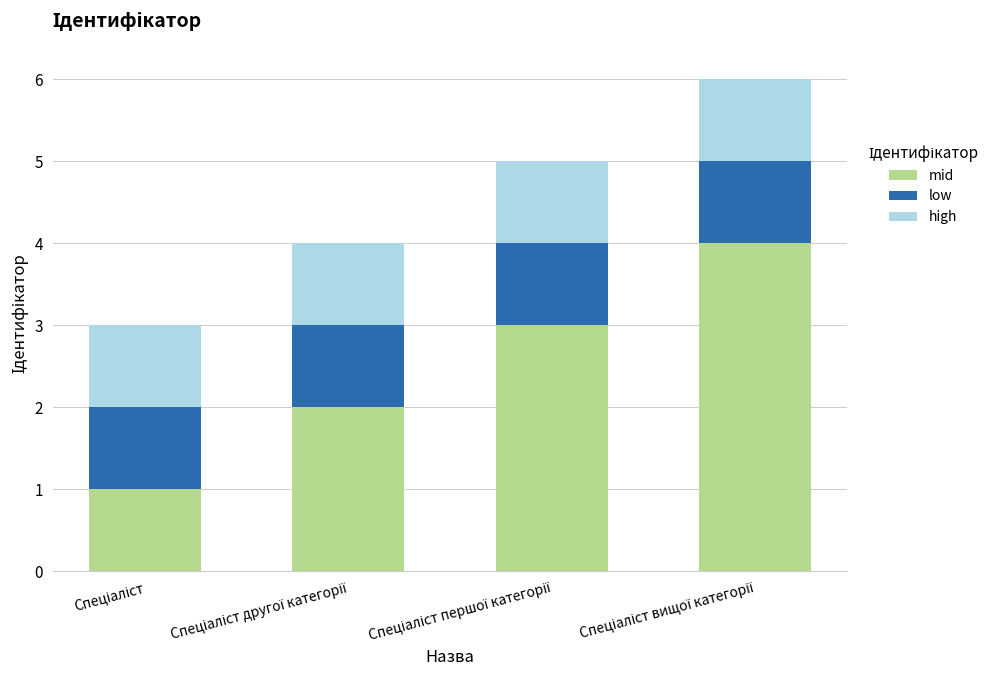

What are all the series names shown in the legend?

mid, low, high